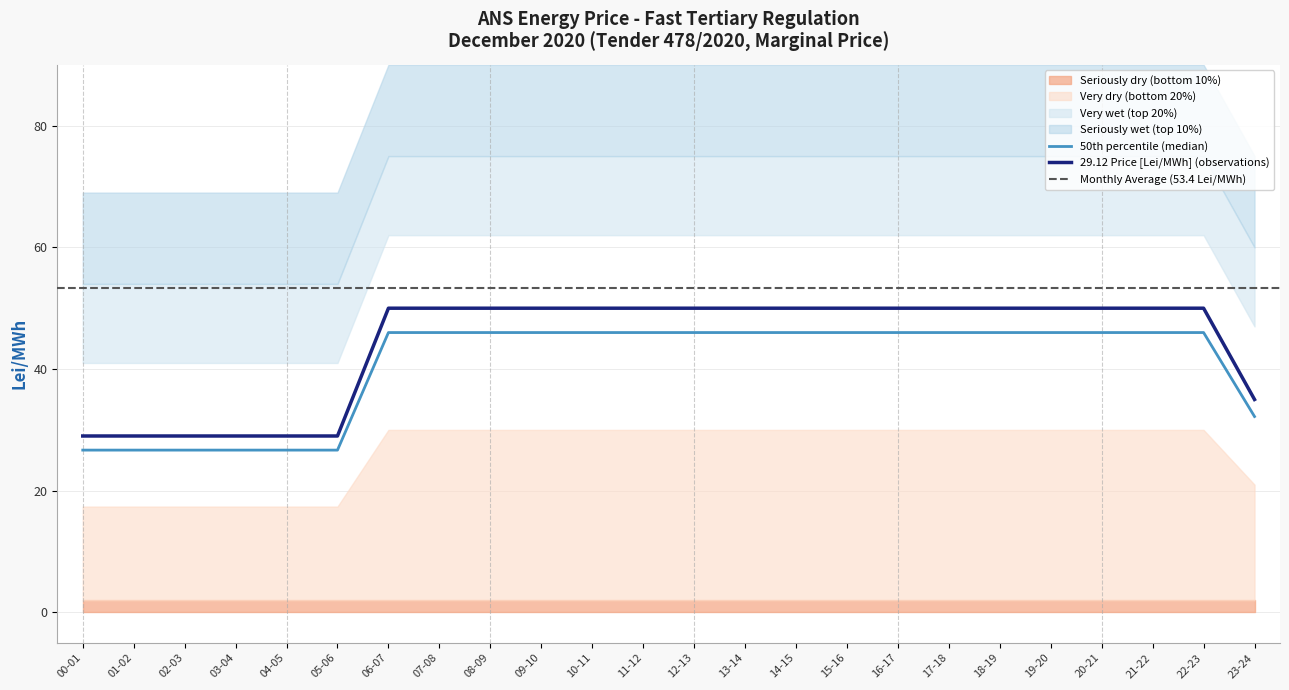

What is the label of the 19th point from the left?

18-19